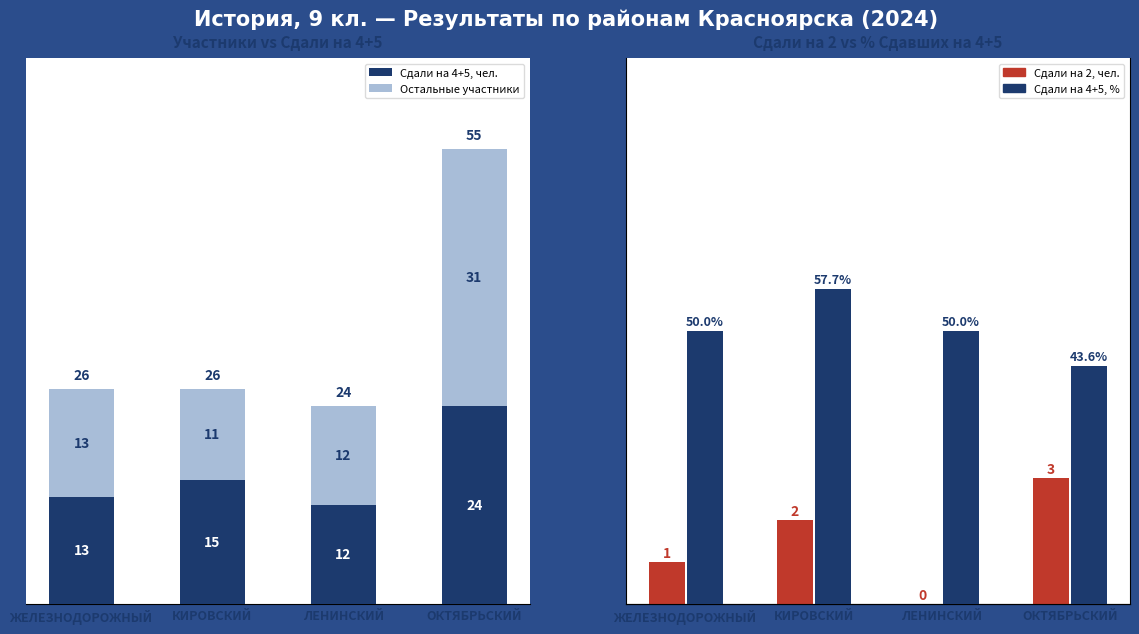

What is the label of the 3rd bar from the left?

ЛЕНИНСКИЙ